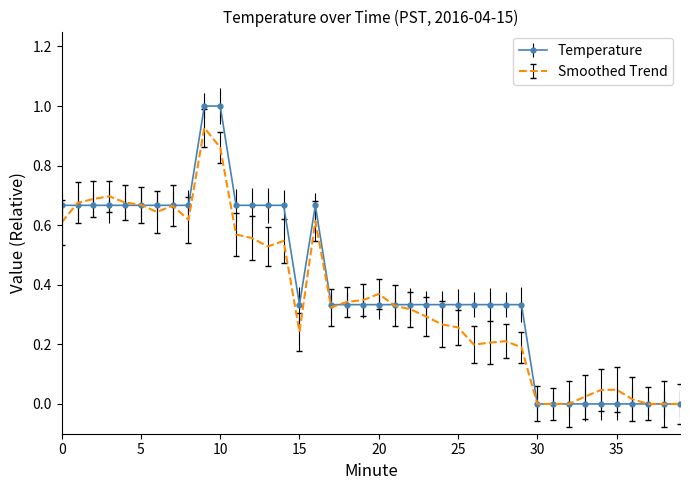

Which series has the widest spread of values?

Temperature